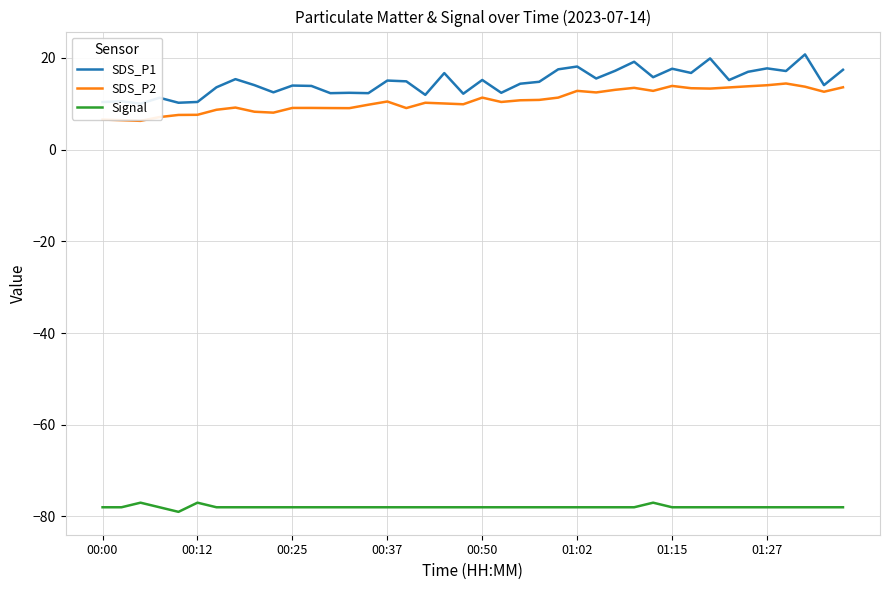

True or false: SDS_P1 has more than 2 interior local peaks.

True